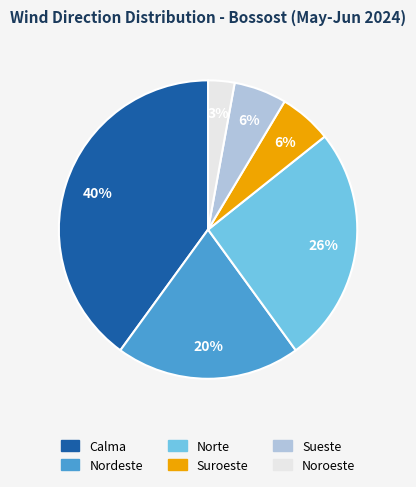

What is the ratio of the value at Sueste to the value at Noroeste?

2.0